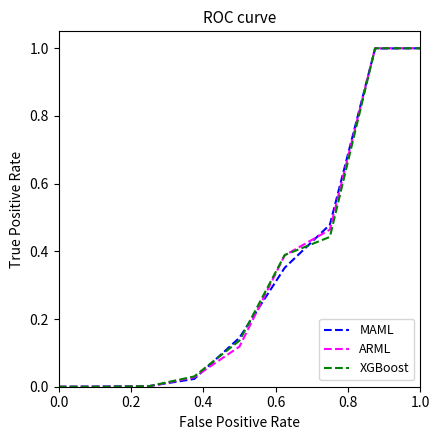

What is the maximum value for ARML?

1.0